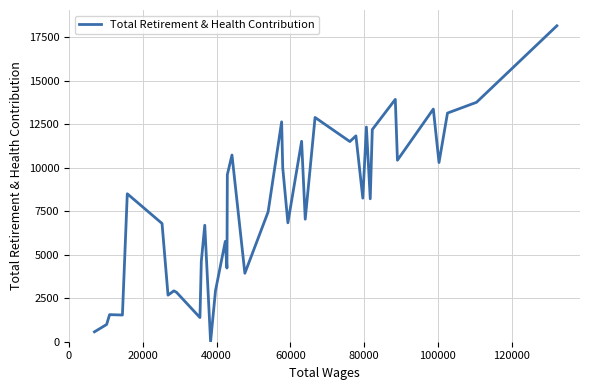

What is the greatest value displayed?

18152